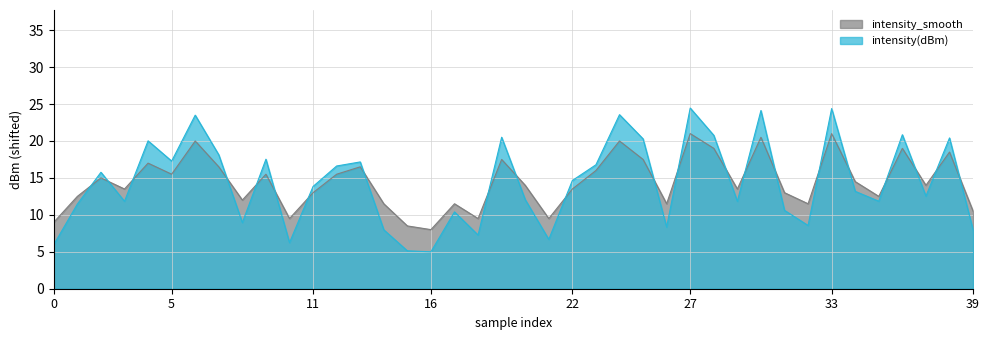

How many distinct data groups are displayed?

2